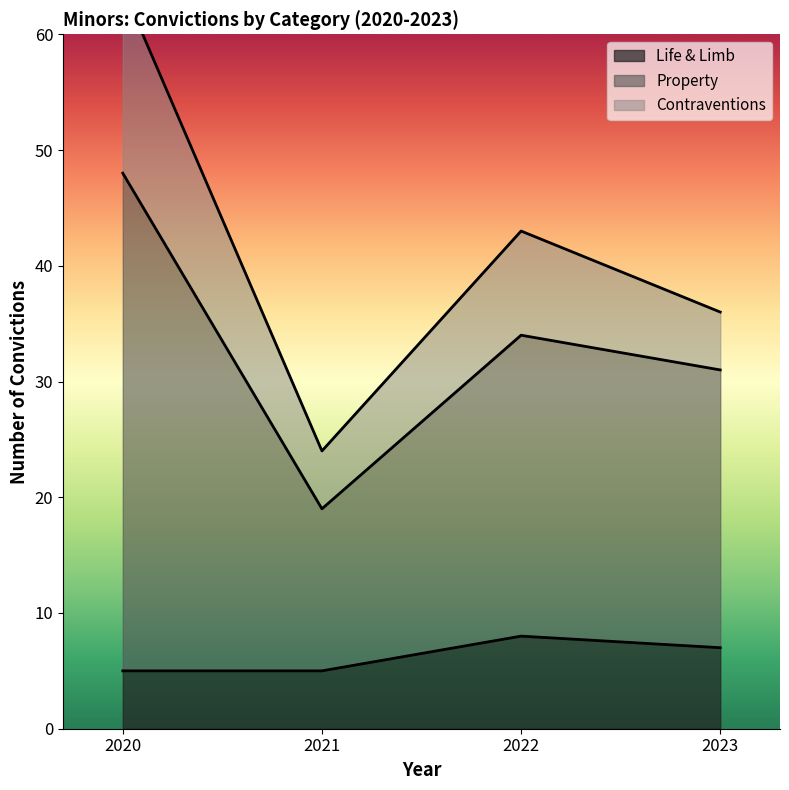

True or false: Life & Limb has more than 2 interior local peaks.

False